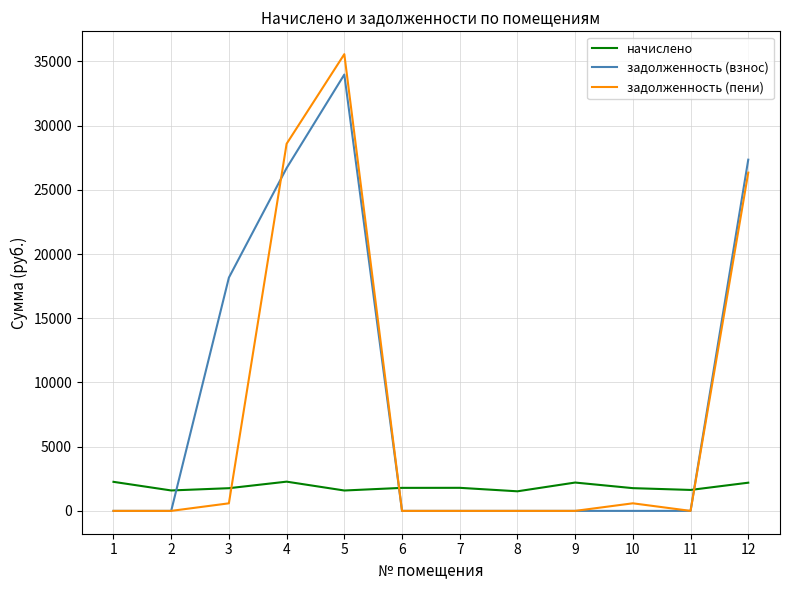

Where do задолженность (пени) and начислено first cross each other?

3 and 4